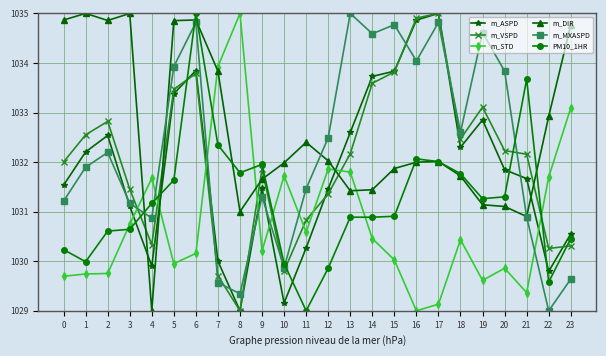

What is the total value across all series at 2?

6192.8